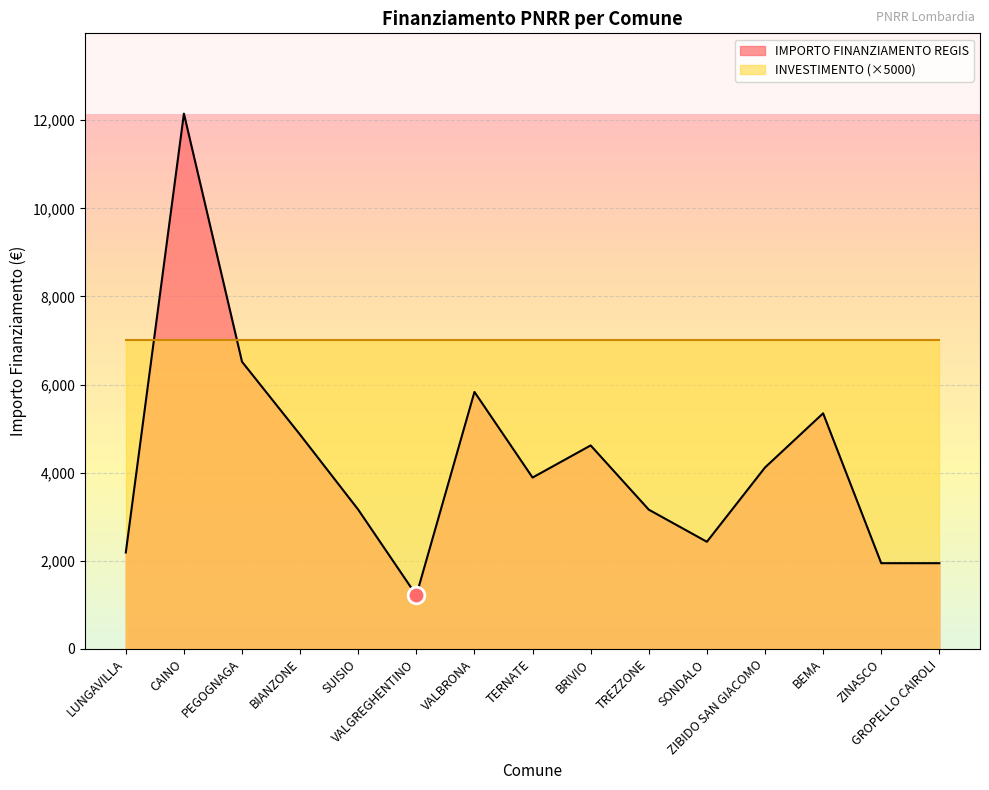

What is the maximum value shown in the chart?

12150